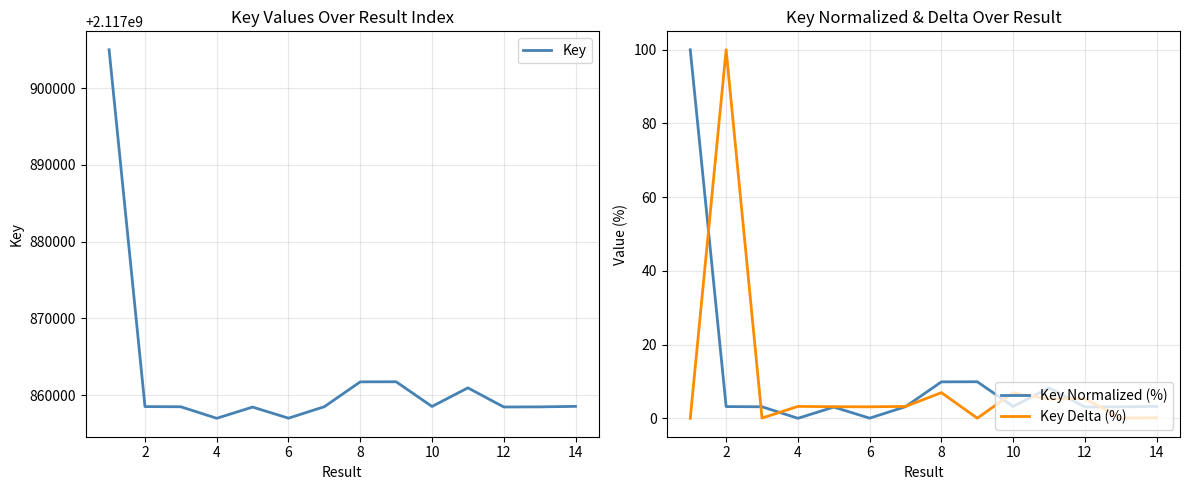

What is the maximum value for Key Normalized (%)?

100.0